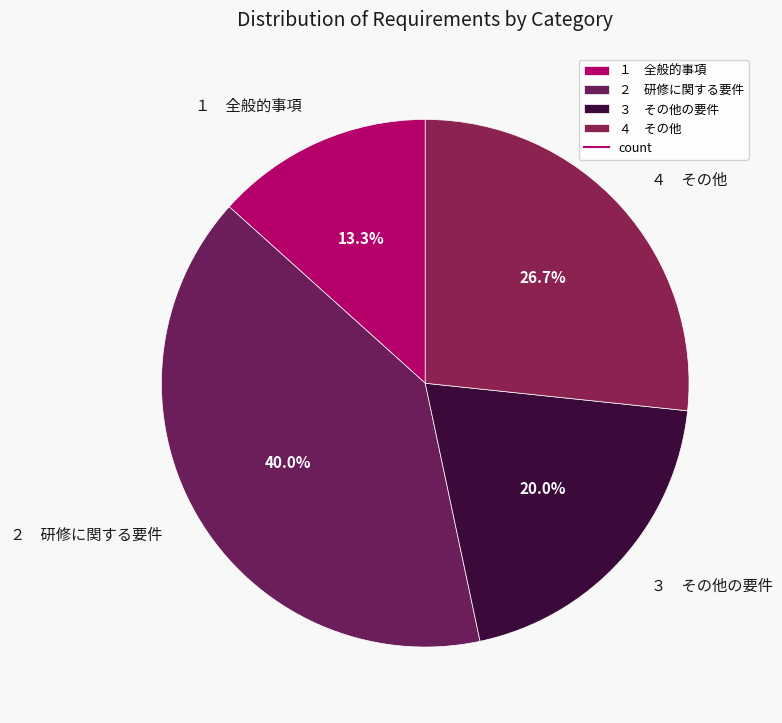

Does any single category account for the majority?

No